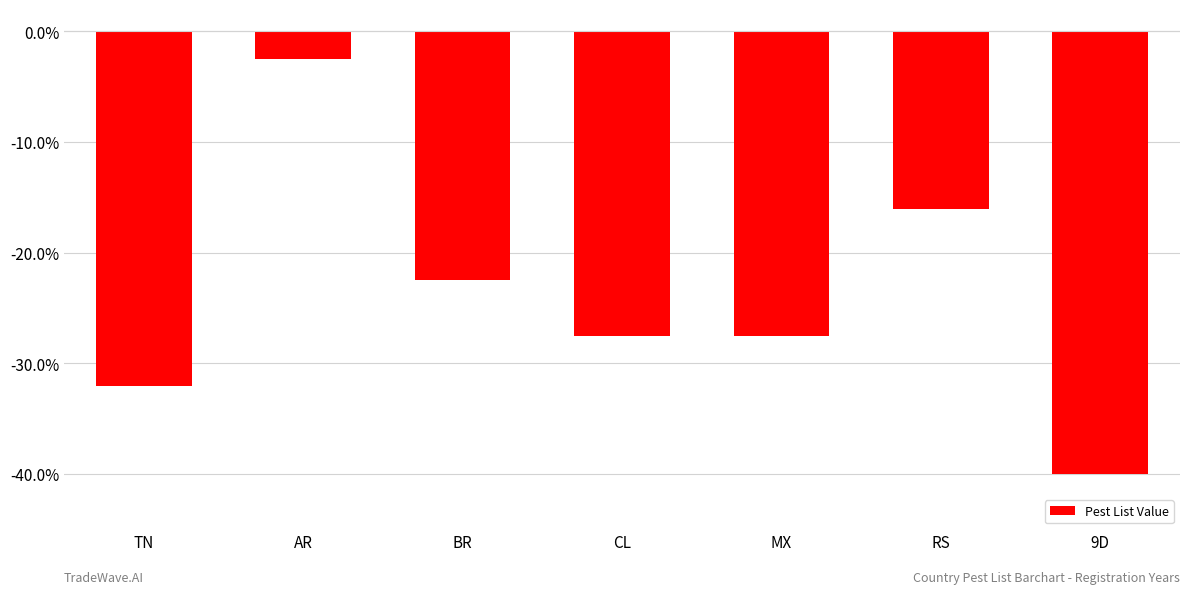

Reading right to left, what are all the values shown in this chart?

-40.0	-16.0	-27.5	-27.5	-22.5	-2.5	-32.0